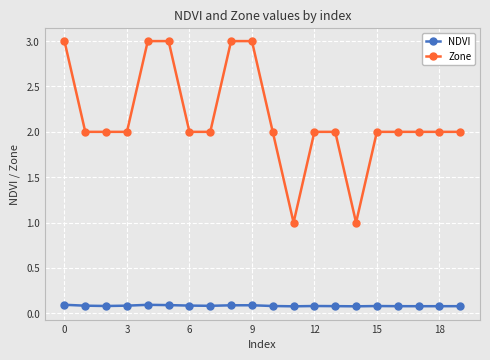

At how many categories does at least one series exceed 0?

20